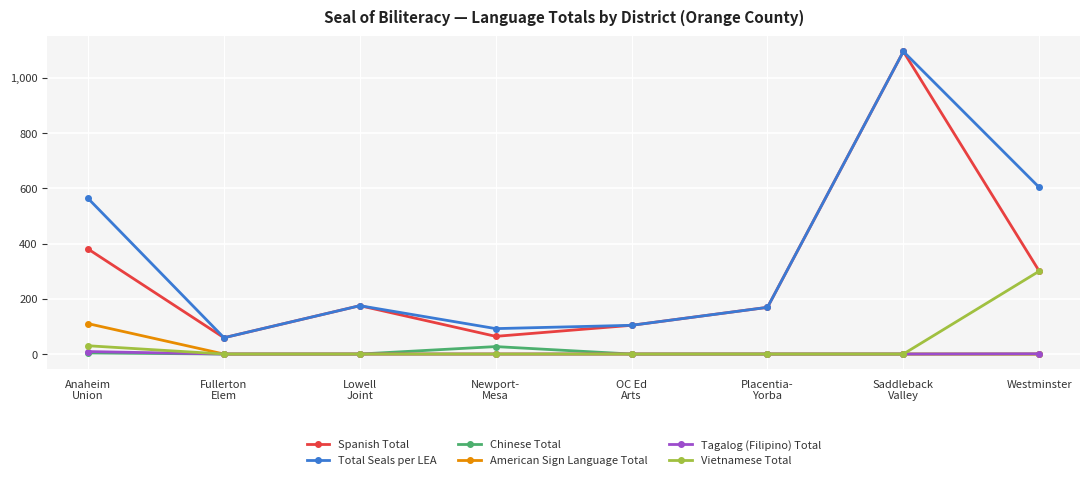

Which series has the largest total across all categories?

Total Seals per LEA